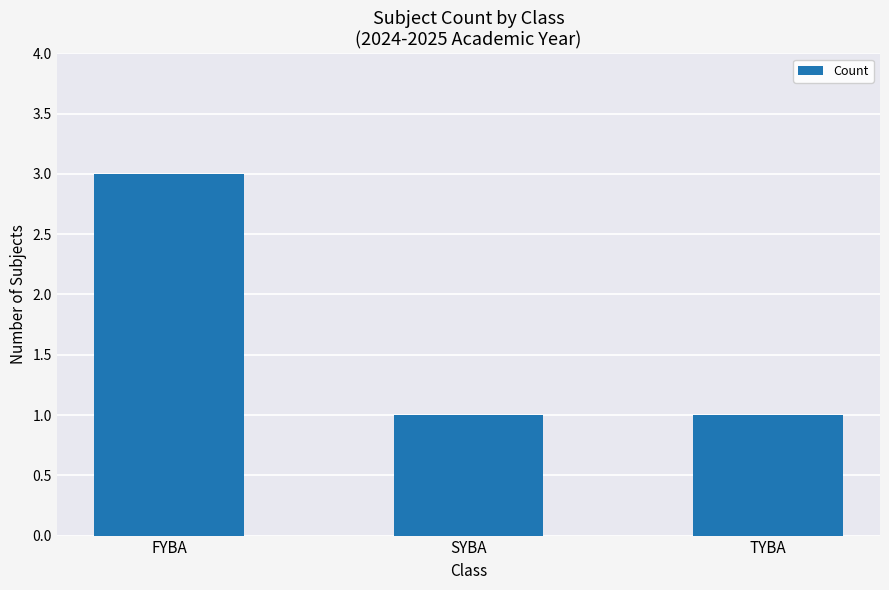

Reading right to left, list all the values displayed in this chart.

TYBA=1	SYBA=1	FYBA=3